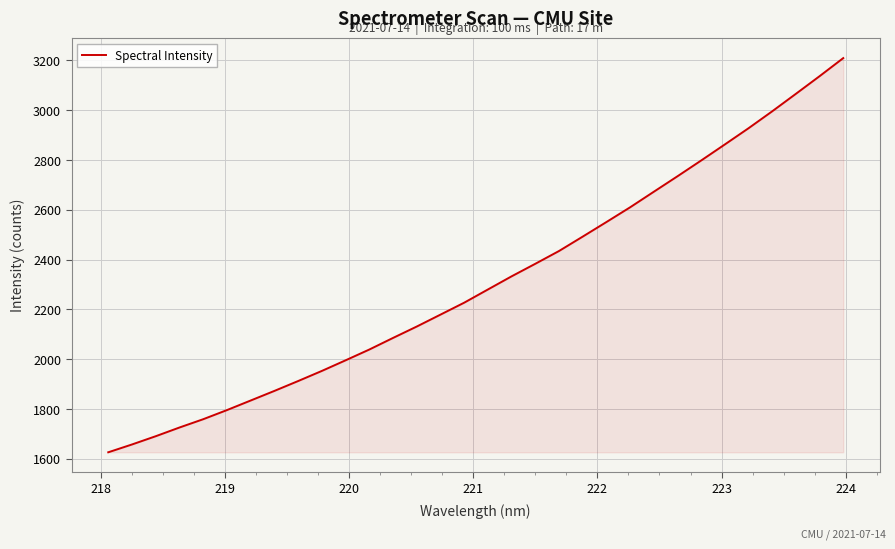

What is the smallest value displayed?

1626.6